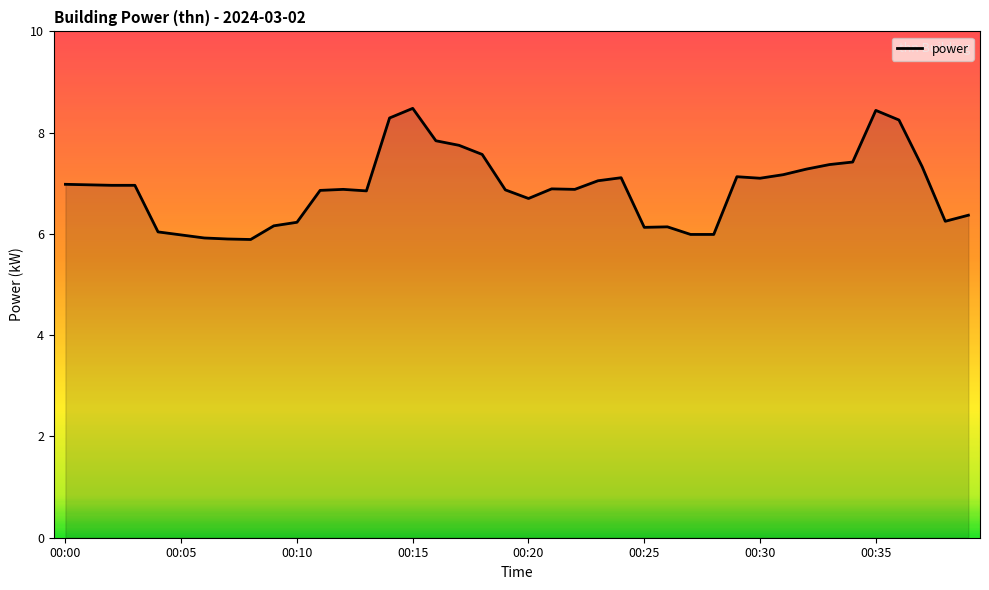

What is the difference between the maximum and minimum values?

2.6